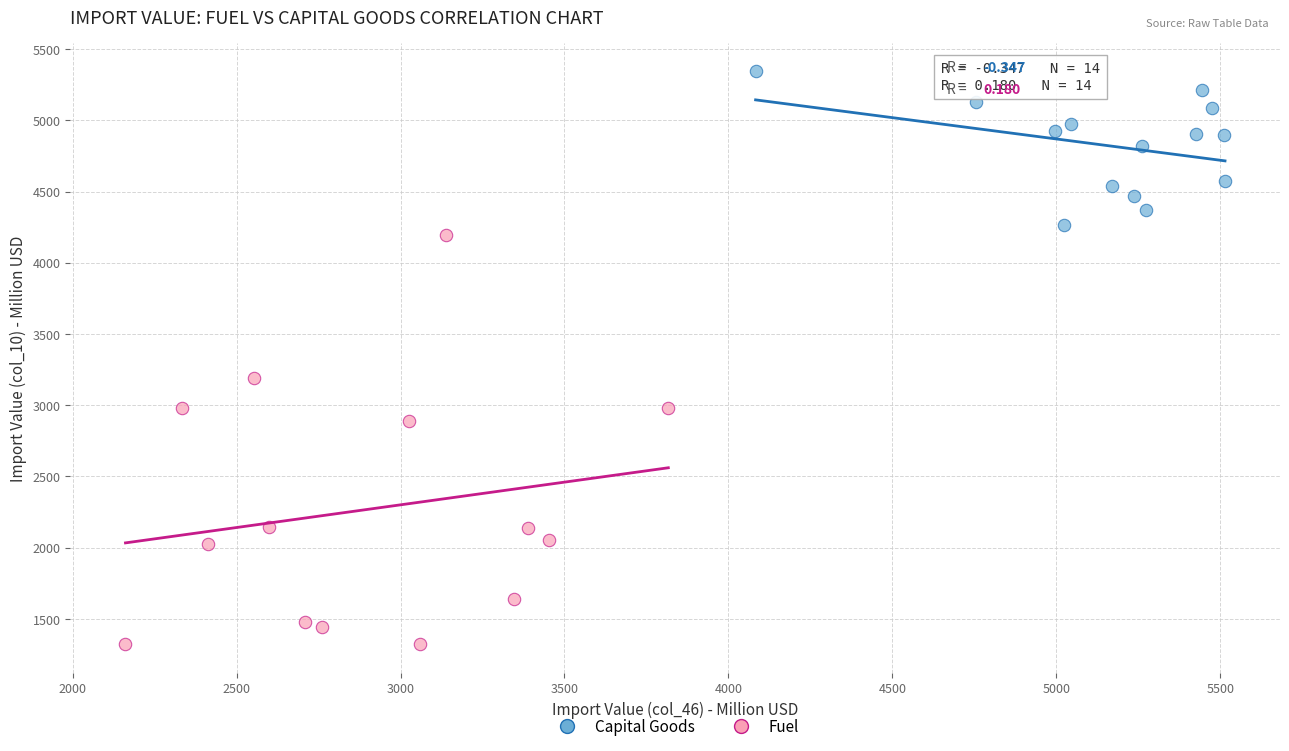

Which series reaches the minimum Y coordinate?

Fuel